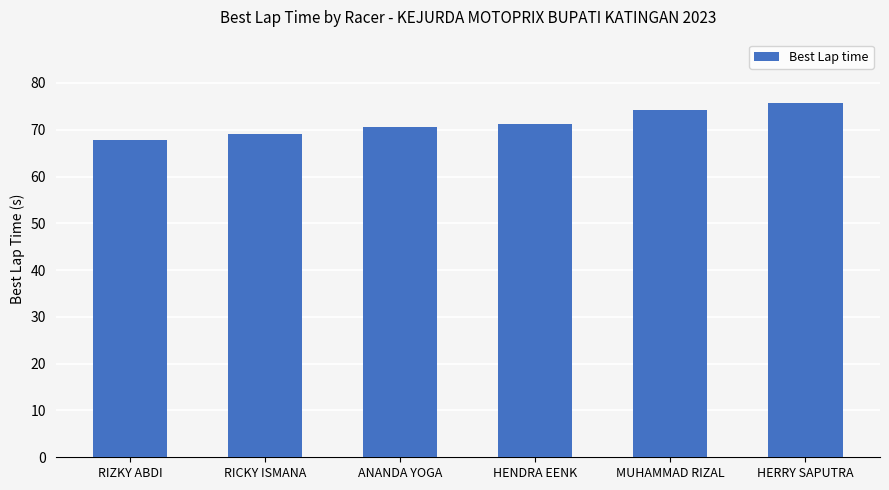

How many distinct data groups are displayed?

1